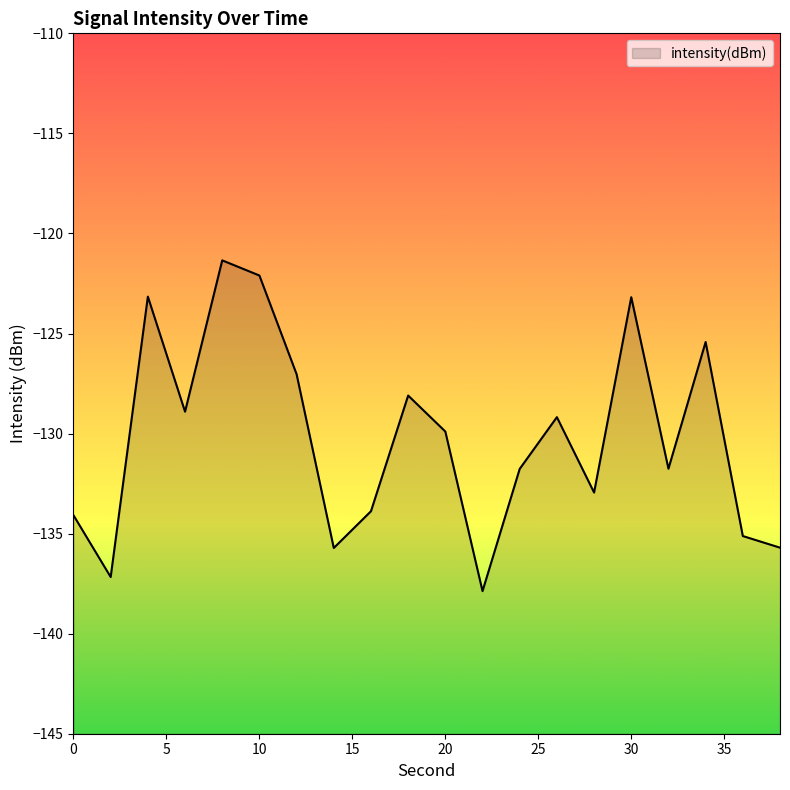

What is the change in value from 6 to 30?

+5.7